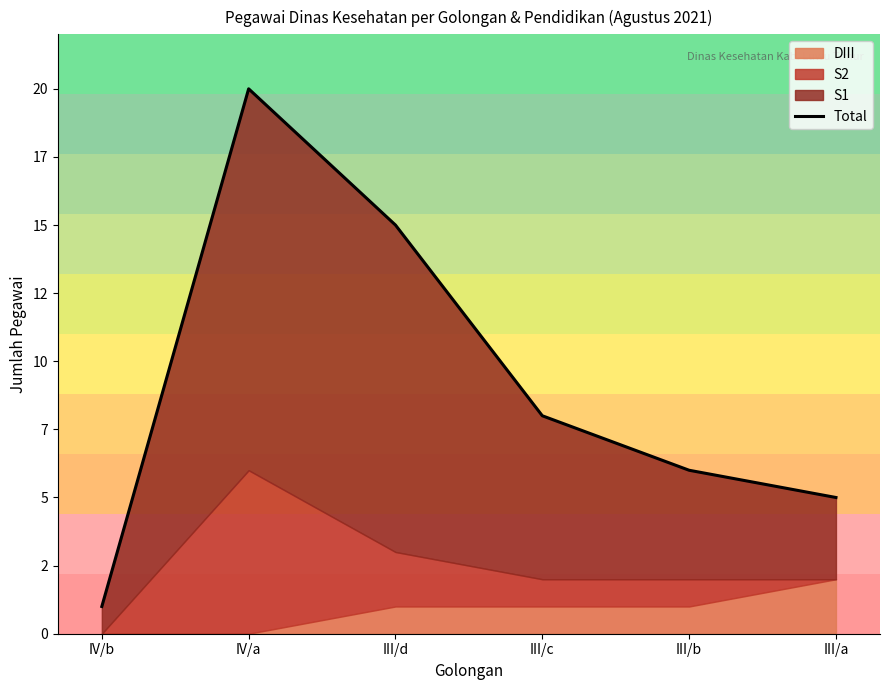

Read the value at IV/b.

1